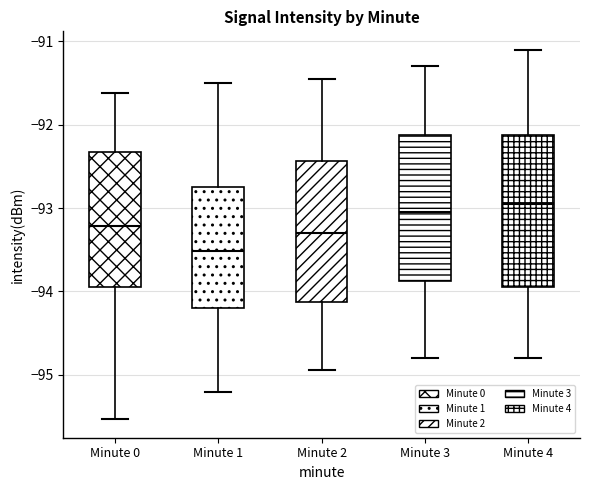

Which box's median line is the lowest?

Minute 1